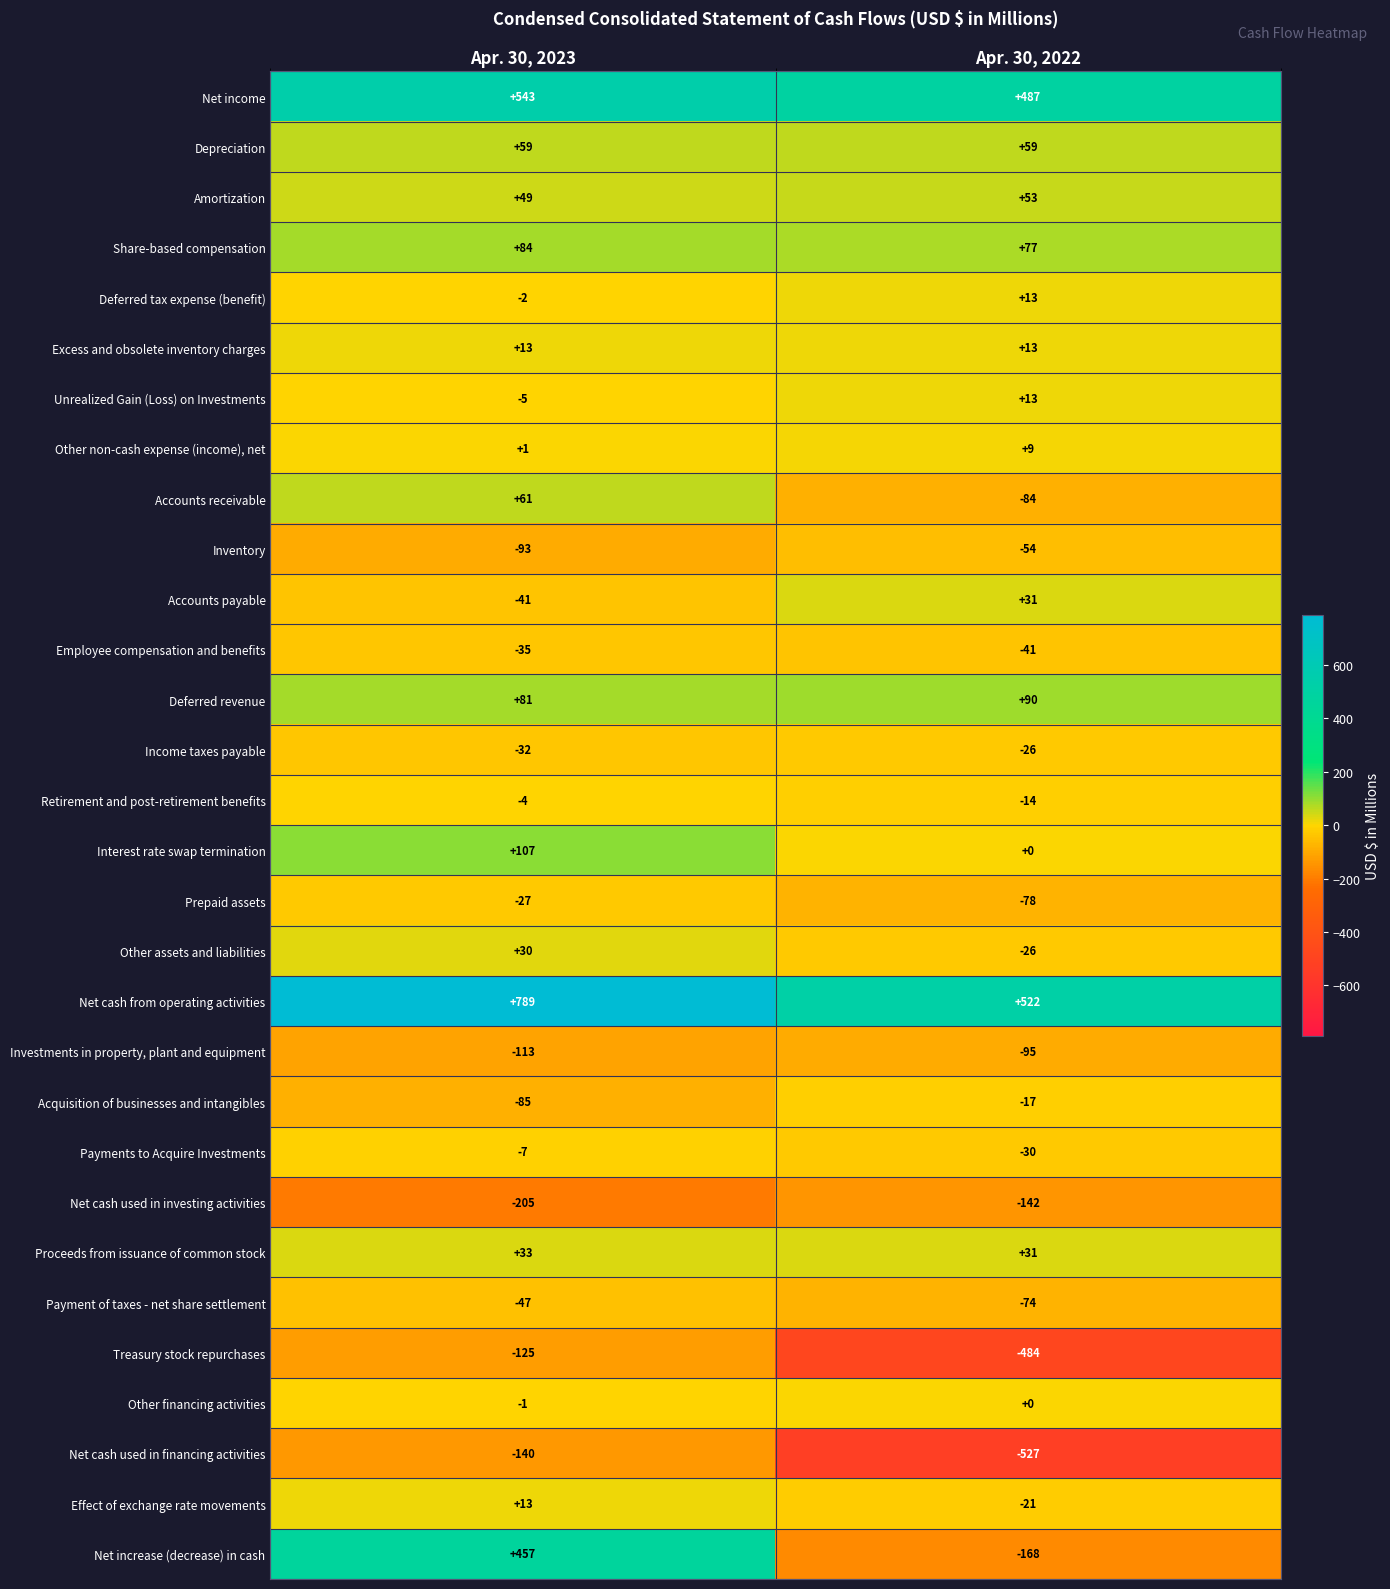

List the labels in order of Net increase (decrease) in cash value, largest first.

Apr. 30, 2023, Apr. 30, 2022